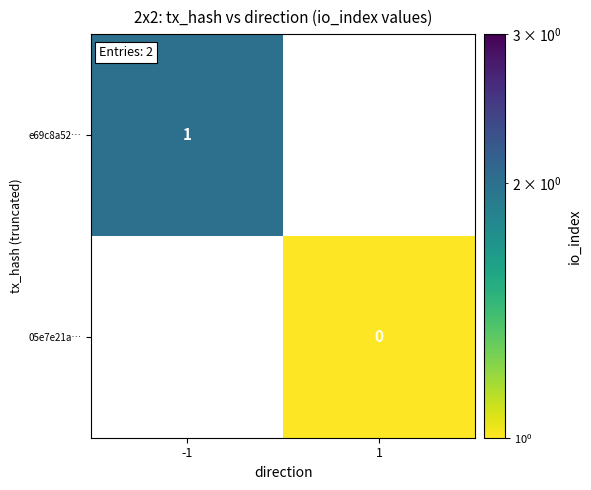

At how many categories does at least one series exceed 1?

1